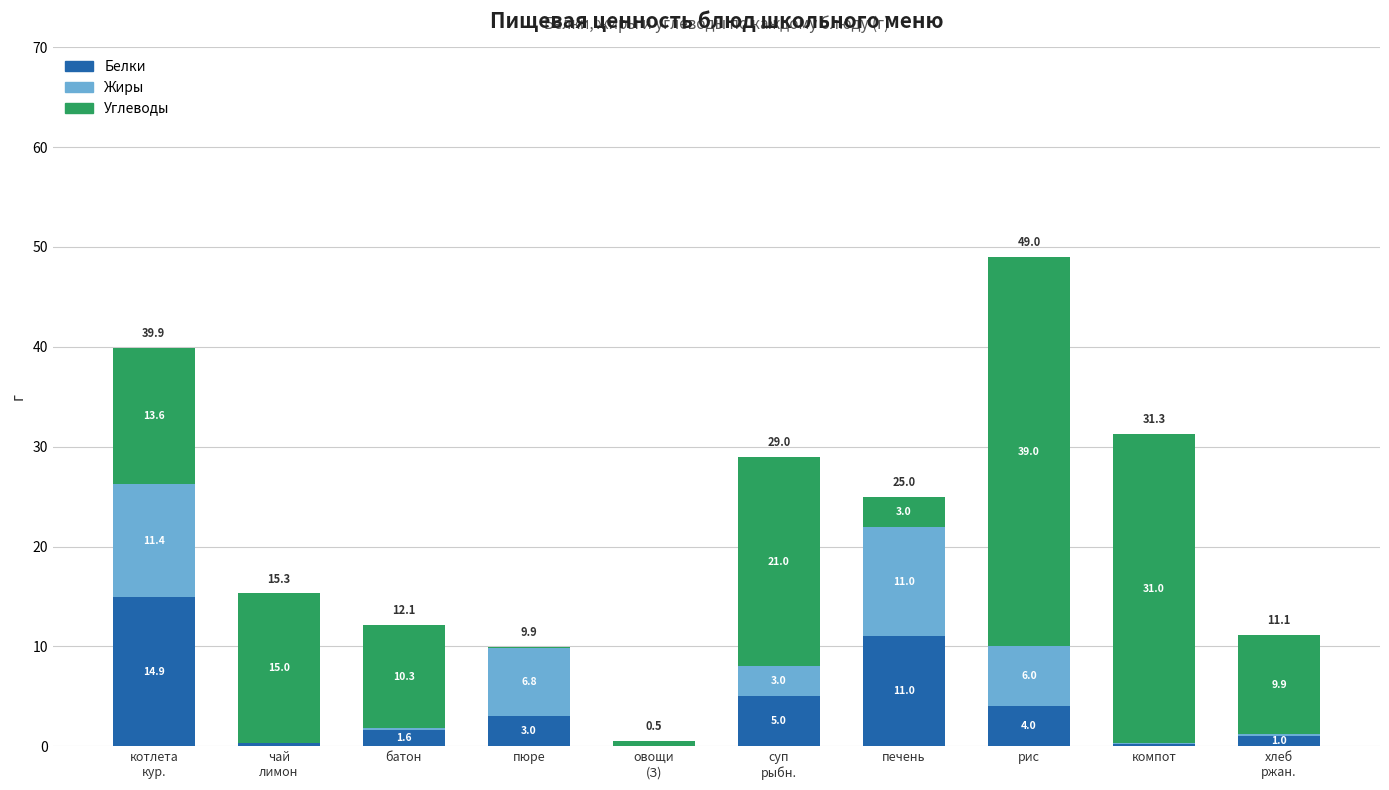

Is it true that Белки equals 0.2 at компот?

True